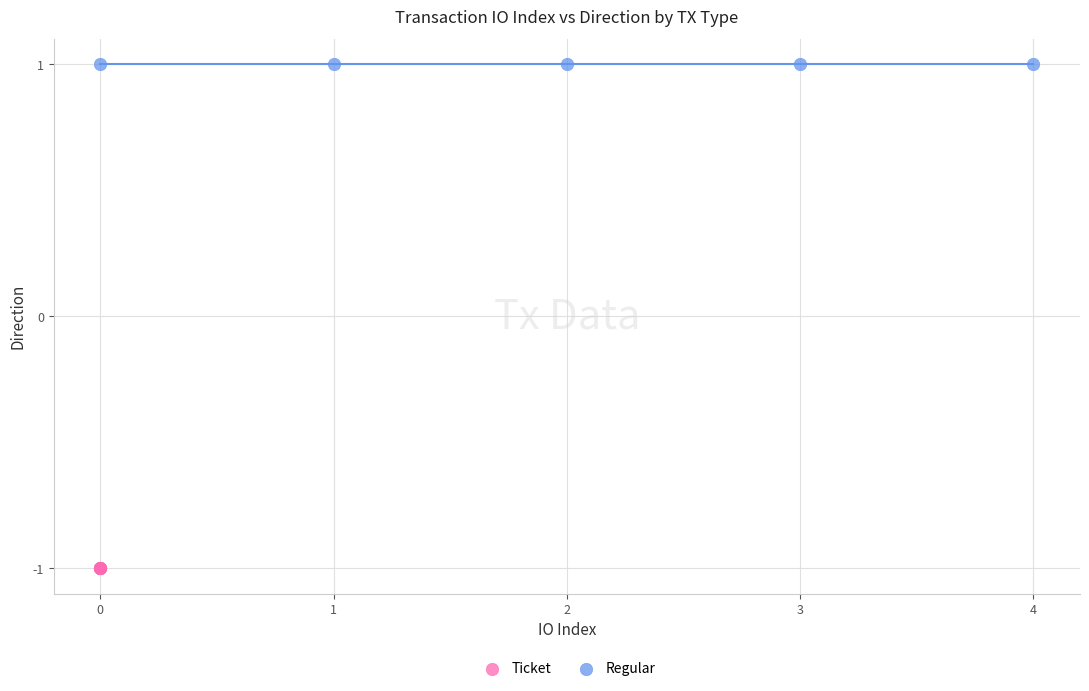

Which series contains the highest Y value?

Regular